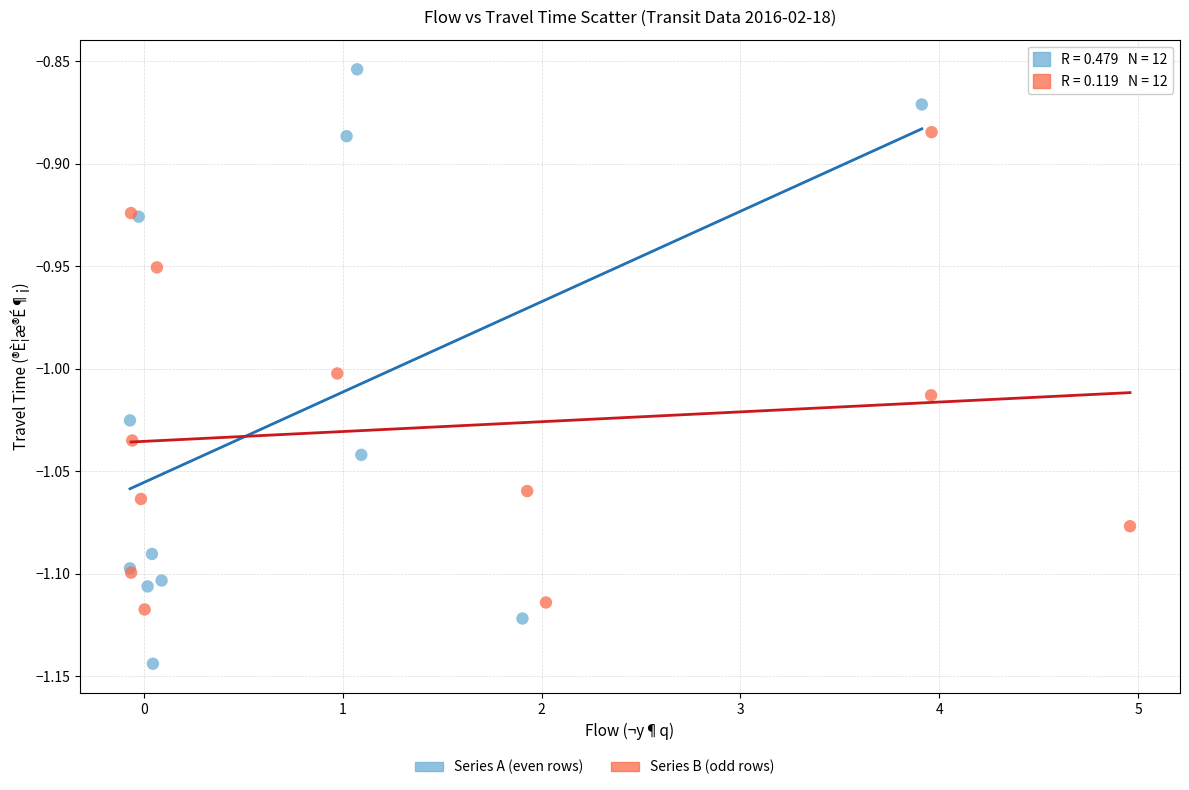

Which series reaches the maximum Y coordinate?

Series A (even rows)